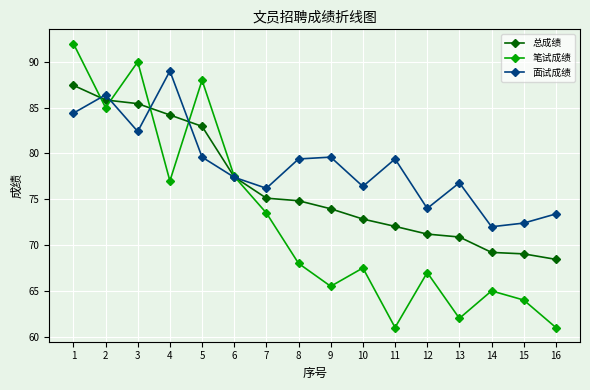

What is the value of the 面试成绩 point at the 2nd from the left?

86.4